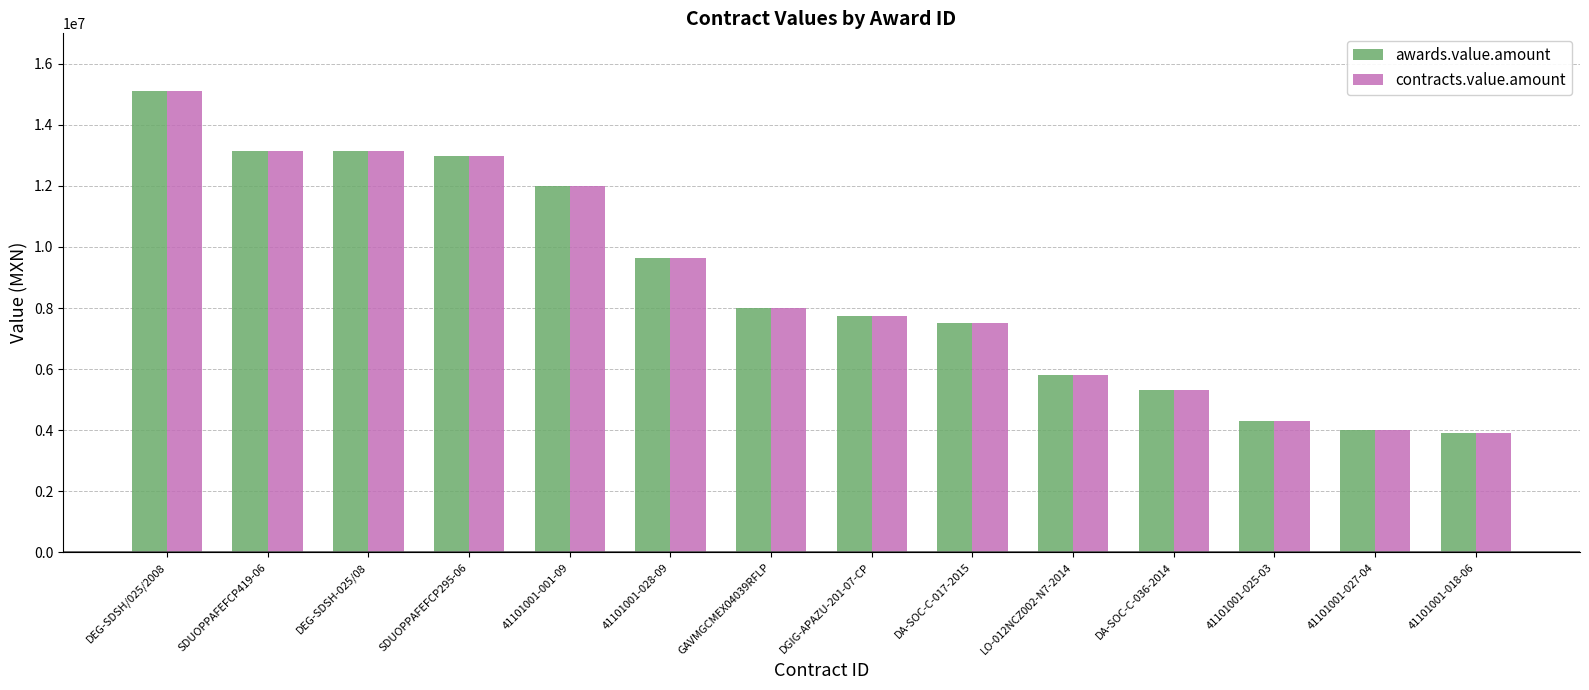

The value of contracts.value.amount at SDUOPPAFEFCP419-06 is 7879014.5. True or false?

False